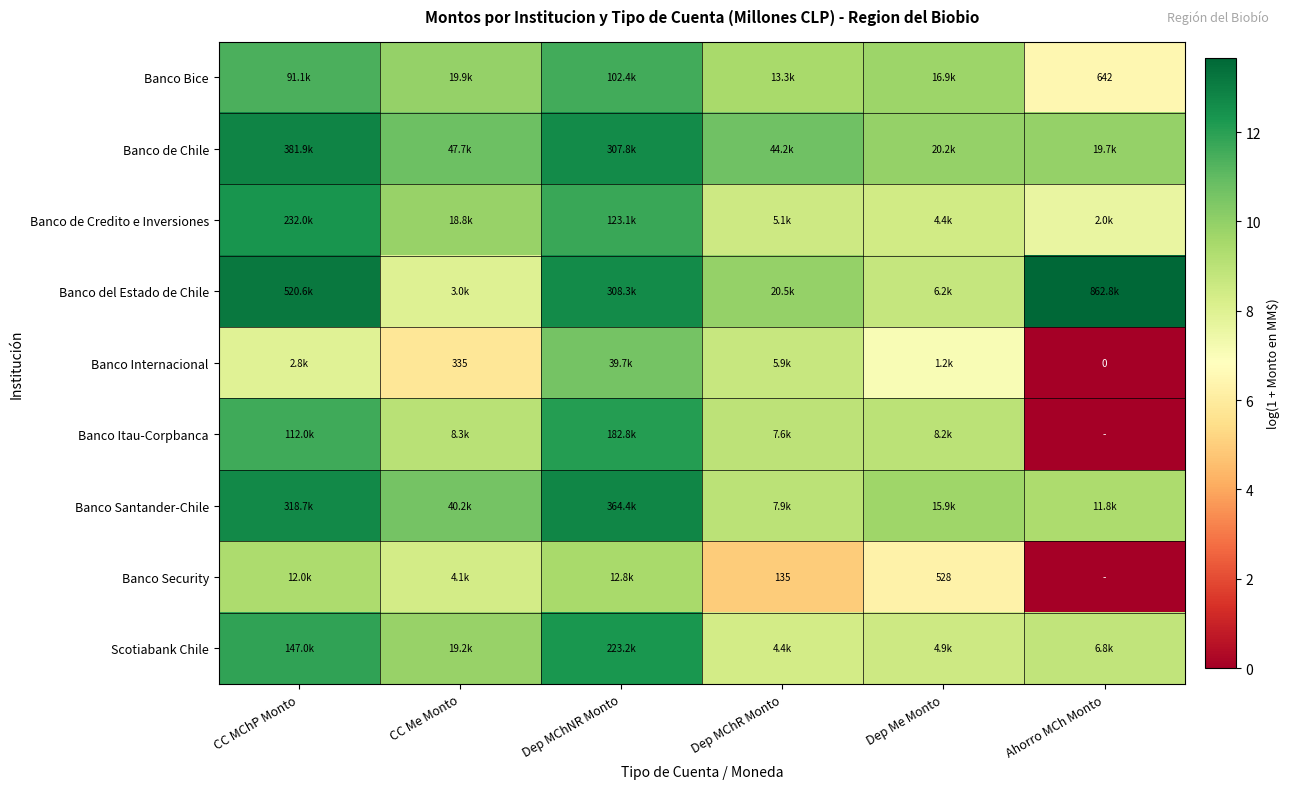

What is the difference between the maximum and minimum values in the Banco Itau-Corpbanca series?

12.1